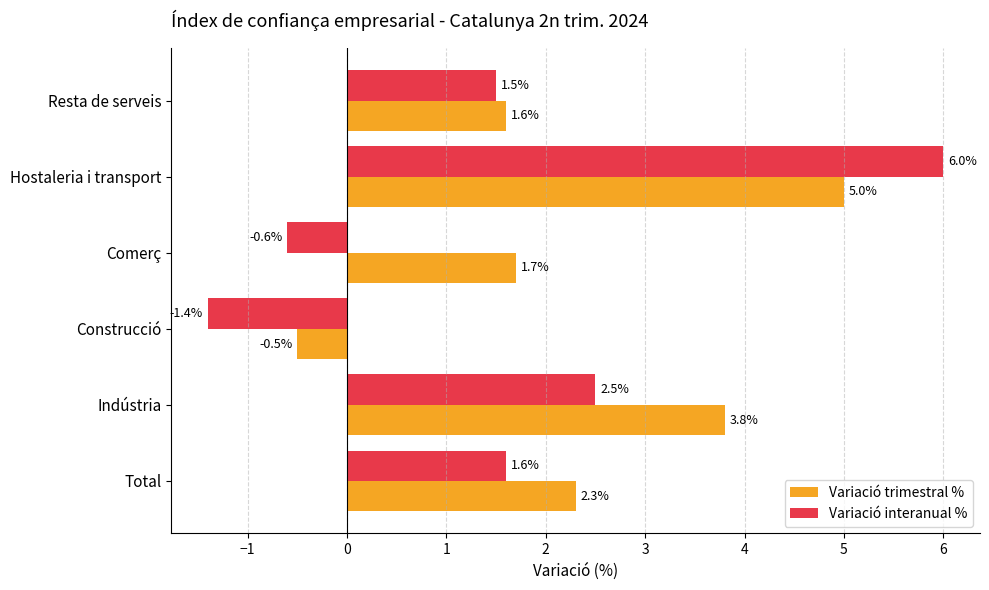

Which label corresponds to the largest value in the chart?

Hostaleria i transport